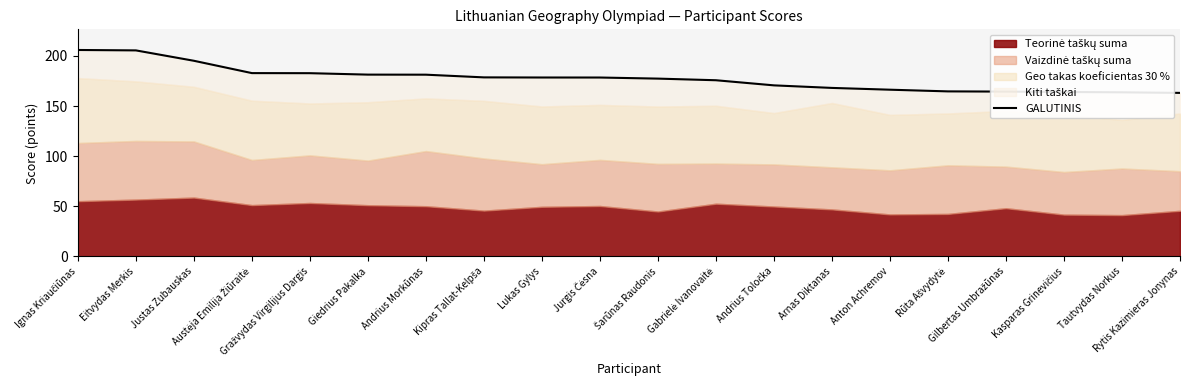

What is the change in value from Ignas Kriaučiūnas to Anton Achremov?

-39.6